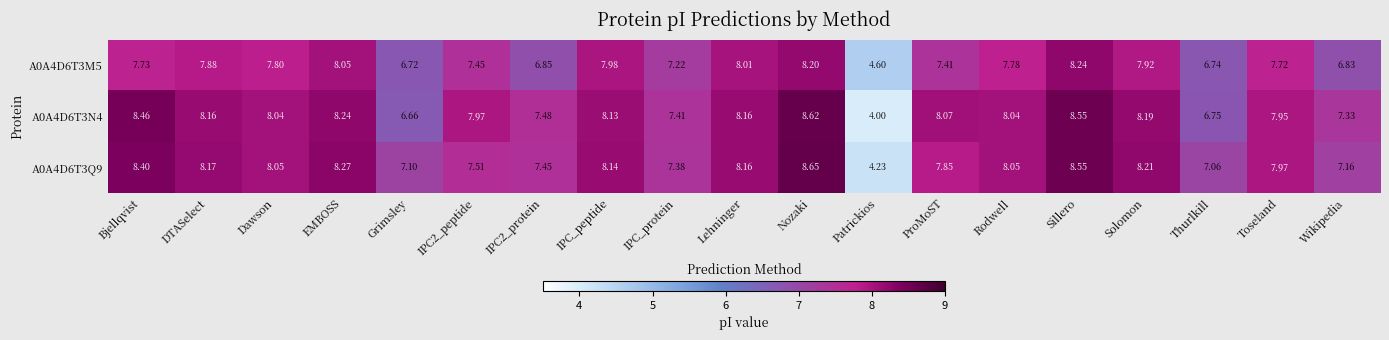

At which label does A0A4D6T3N4 reach its minimum?

Patrickios